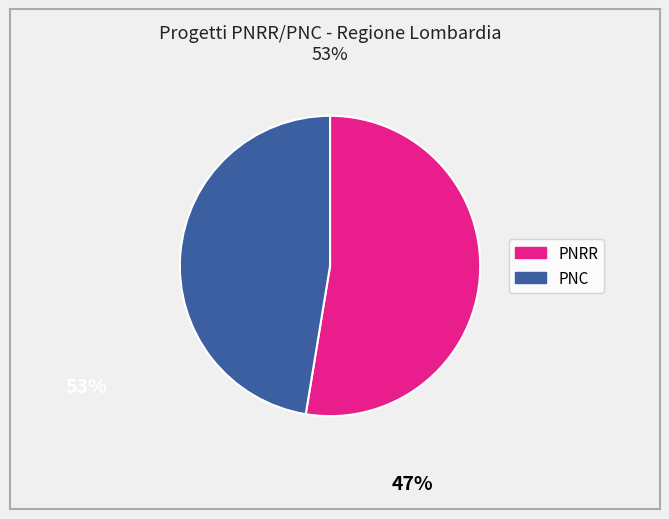

True or false: PNRR accounts for 43% of the total.

False